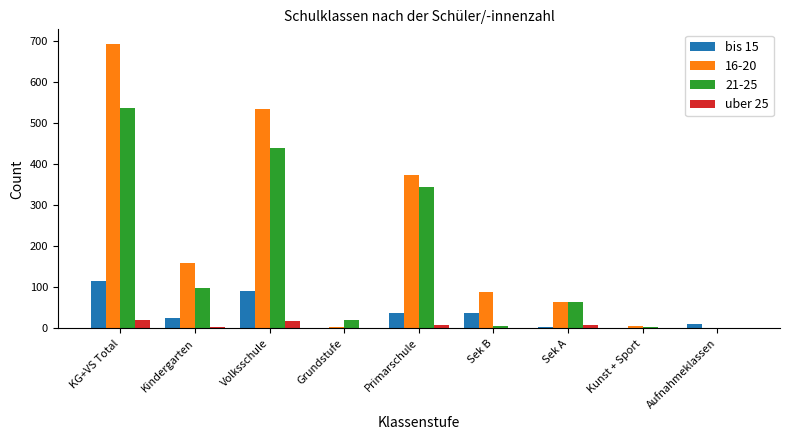

The bis 15 series shows -60.9 at Grundstufe. True or false?

False